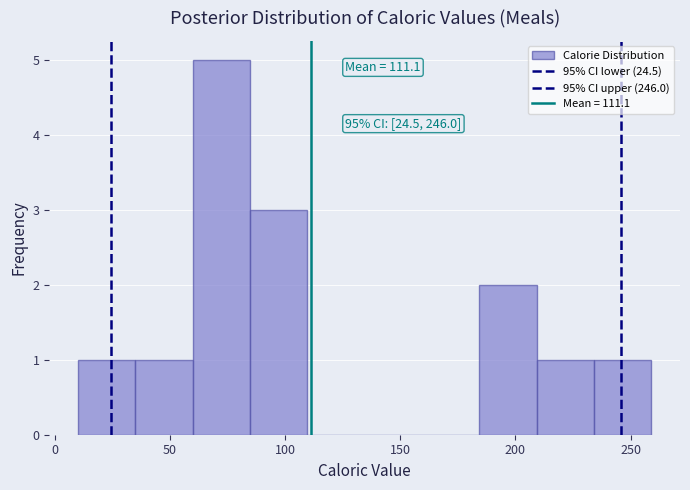

Which range on the x-axis has the tallest bar?

60 to 85